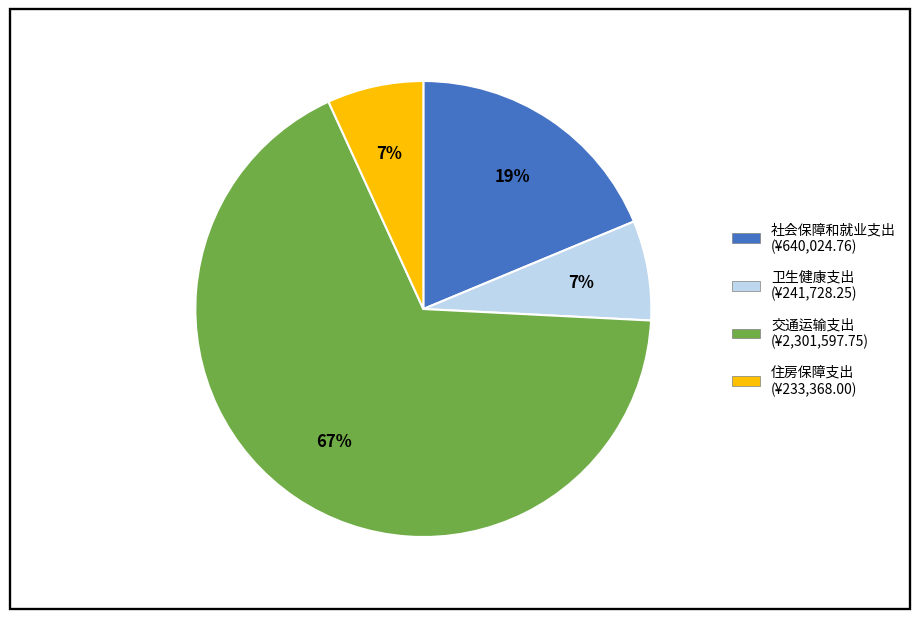

What is the largest slice in the pie chart?

交通运输支出